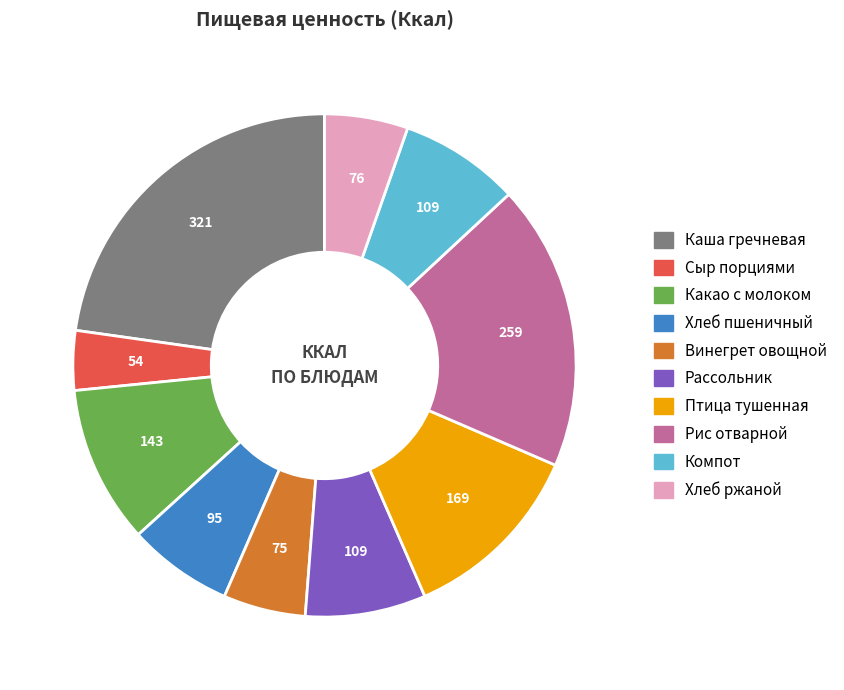

Count the number of slices in the pie.

10